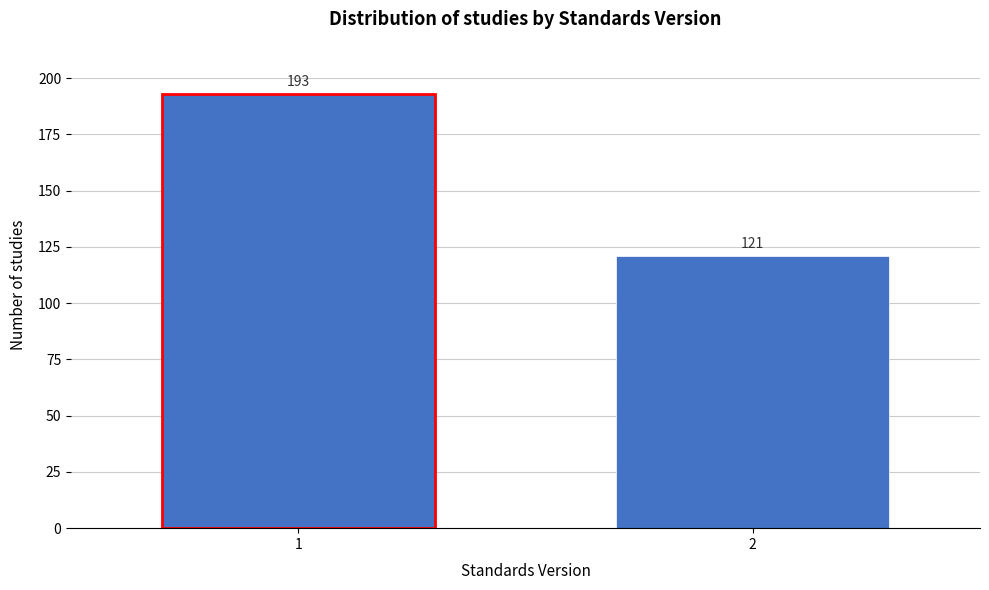

Reading left to right, transcribe all the data shown in this chart.

193	121